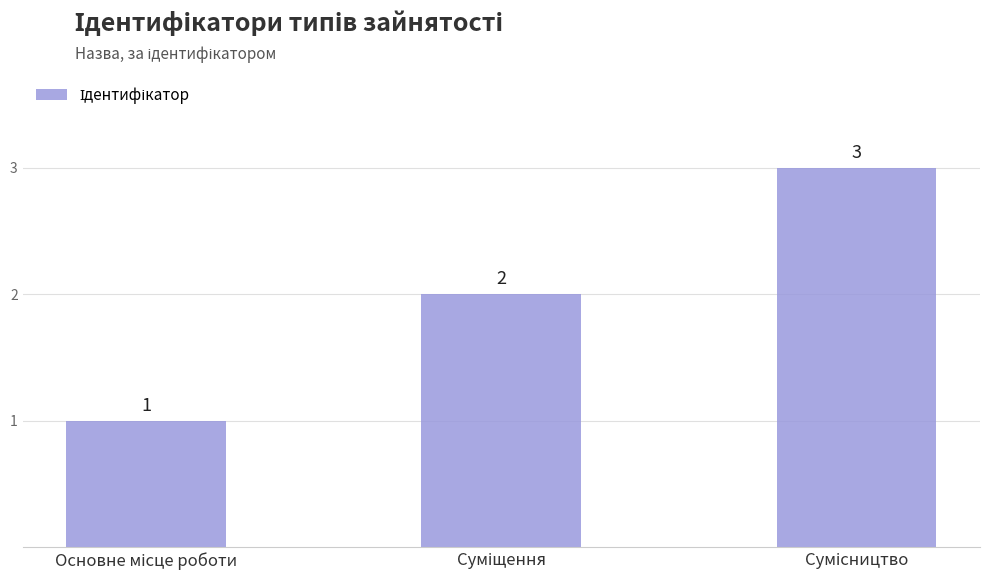

What is the greatest value displayed?

3